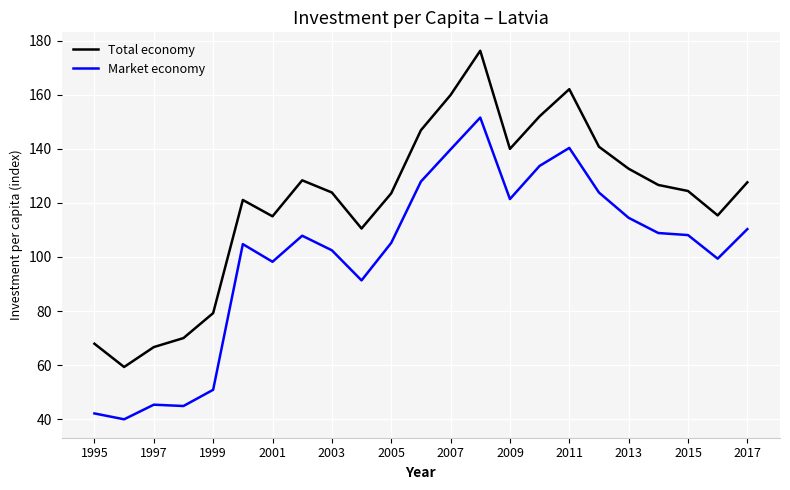

What is the greatest value displayed?

176.2